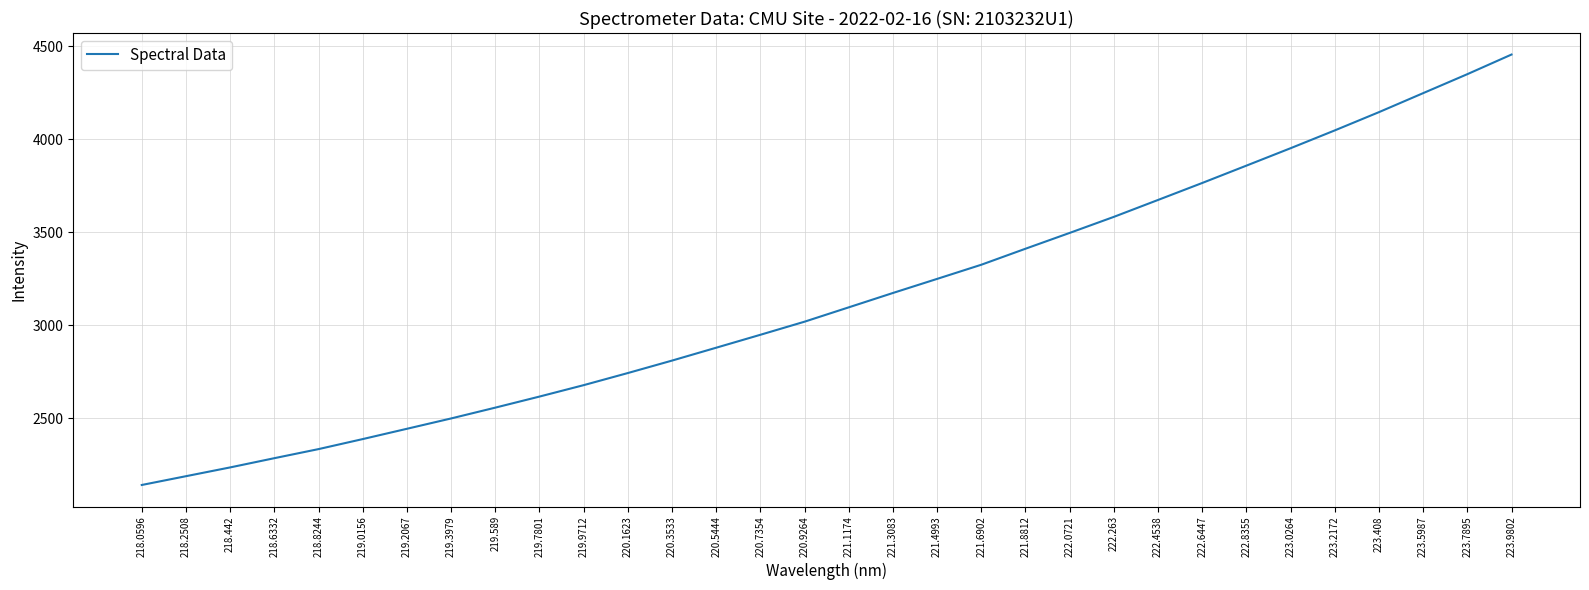

Between 220.9264 and 223.7895, which is larger?

223.7895